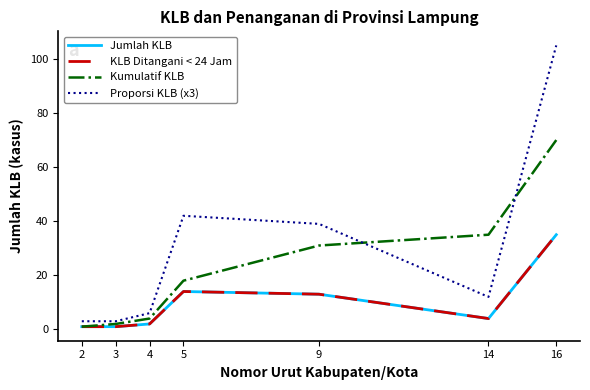

Which series changed the most between 5 and 9?

Kumulatif KLB